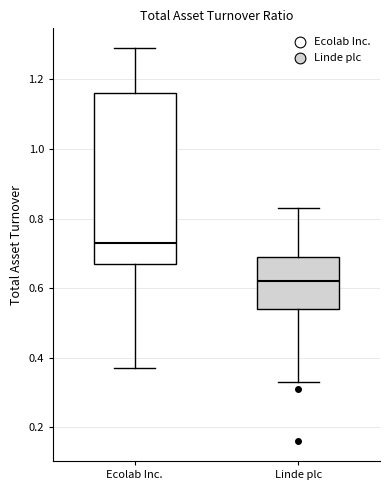

Which box has the highest median line?

Ecolab Inc.